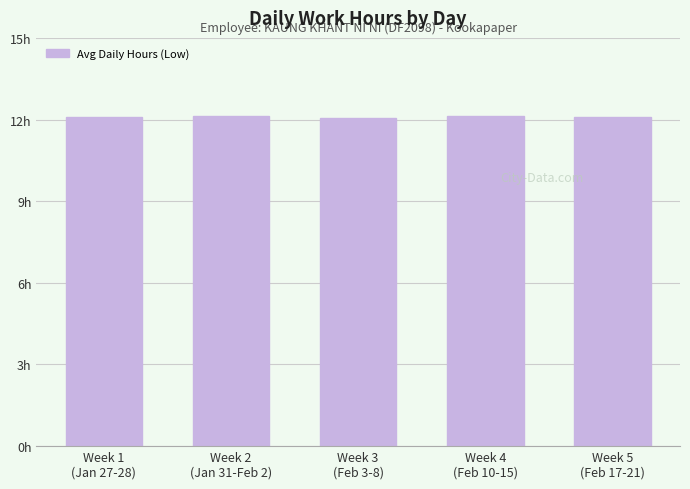

Rank the categories by value from highest to lowest.

Week 4
(Feb 10-15), Week 2
(Jan 31-Feb 2), Week 5
(Feb 17-21), Week 1
(Jan 27-28), Week 3
(Feb 3-8)